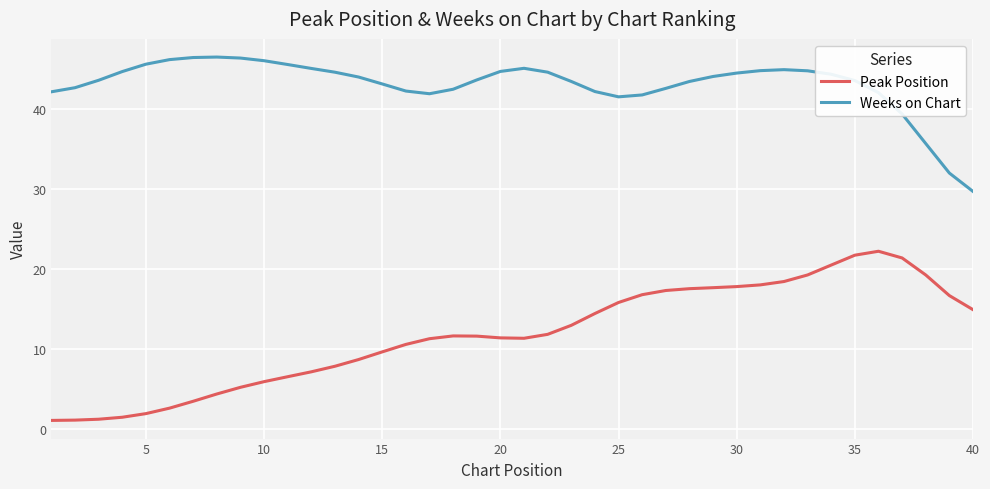

True or false: Weeks on Chart and Peak Position intersect in this chart.

False